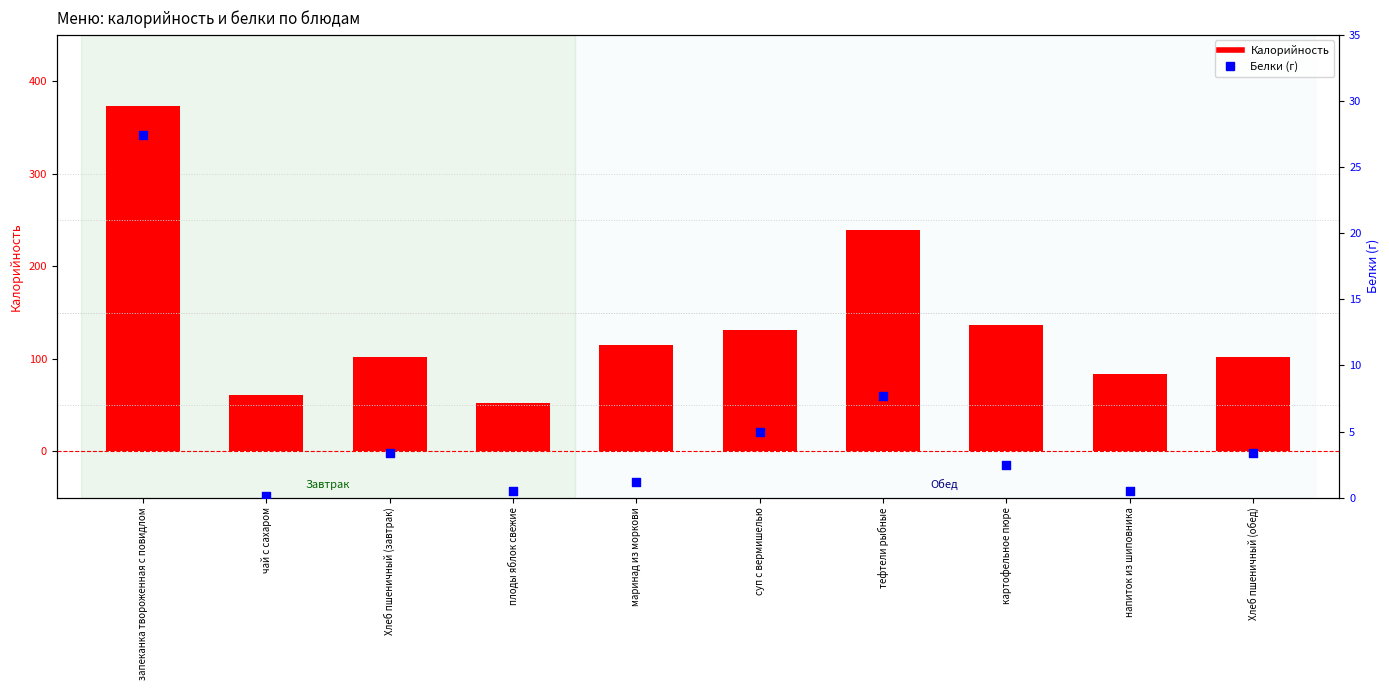

Which series contains the lowest Y value?

Белки (г)